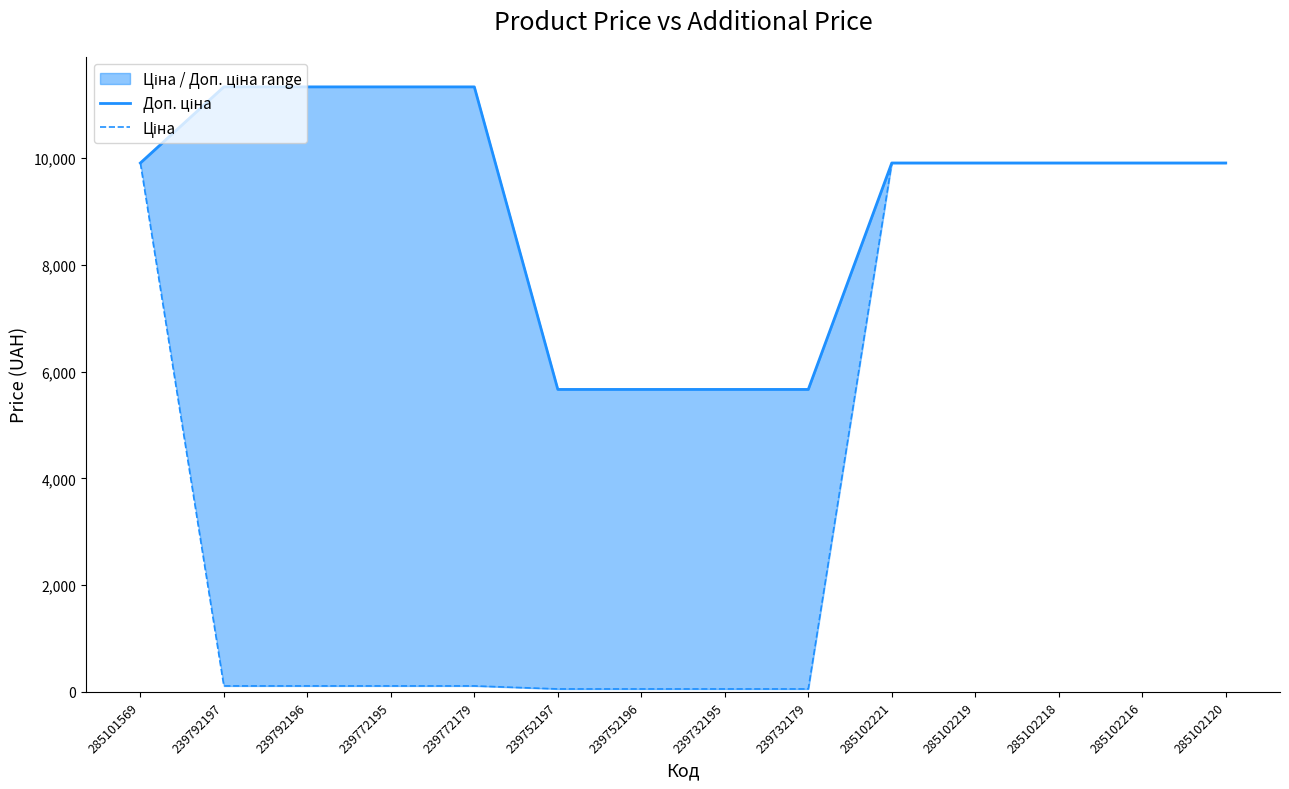

What is the sum of all Доп. ціна values?

127454.9